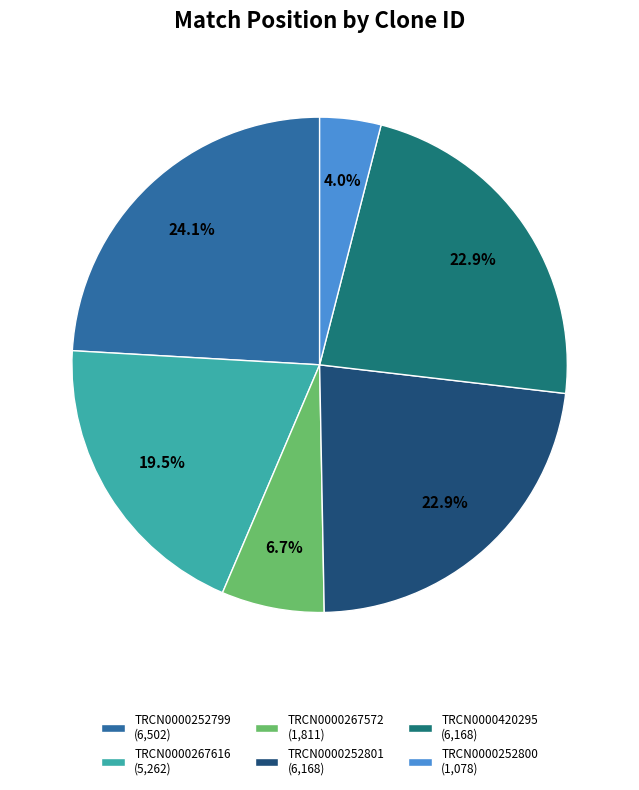

Count the number of slices in the pie.

6